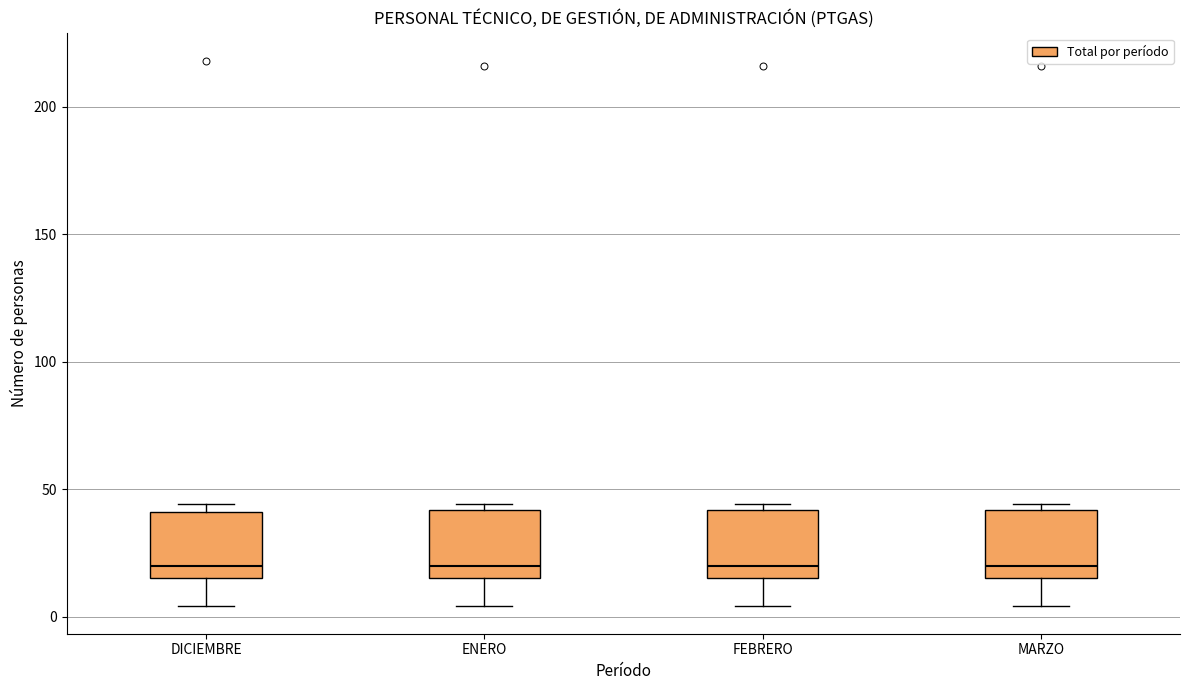

Reading left to right, transcribe this box plot: for each box, give where its median line is, the range the box spans, and where its two whiskers end, as read against the y-axis. The values are not printed on the chart, so give them approximately, as read against the axis.

DICIEMBRE: median 20, box 15 to 40, whiskers 5 to 45
ENERO: median 20, box 15 to 40, whiskers 5 to 45
FEBRERO: median 20, box 15 to 40, whiskers 5 to 45
MARZO: median 20, box 15 to 40, whiskers 5 to 45